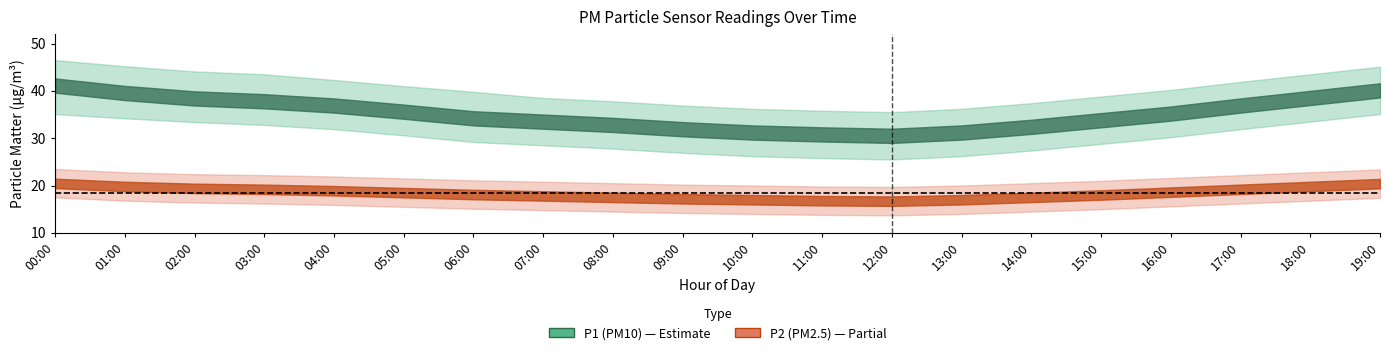

What position from the right is 06:00?

14